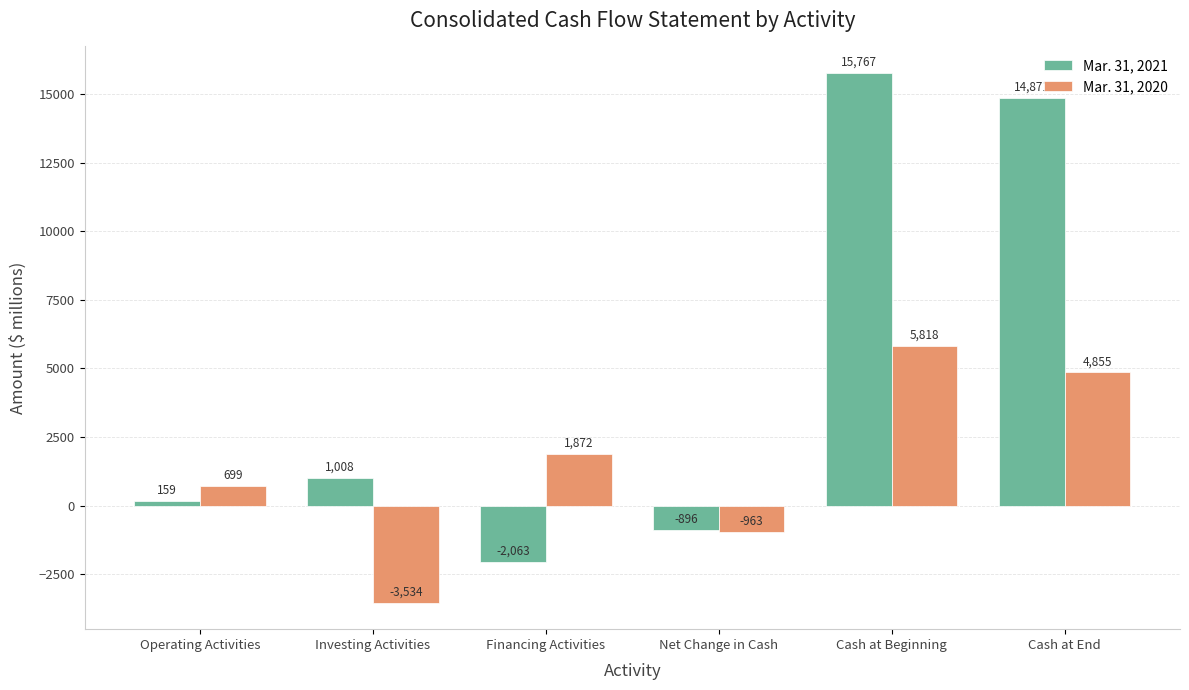

At which label is Mar. 31, 2020 closest to 1142?

Operating Activities